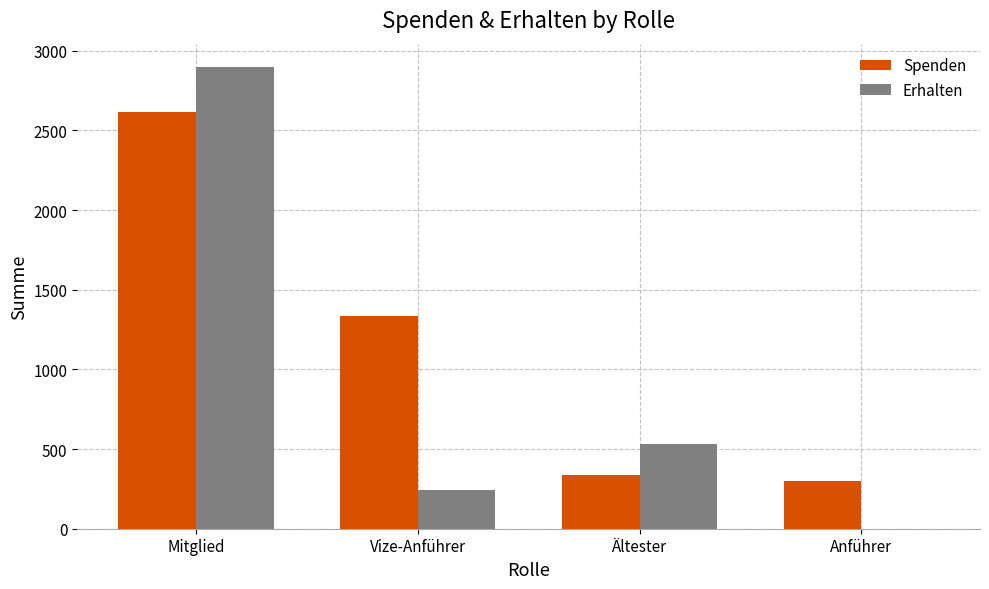

What is the average value of the Erhalten series?

917